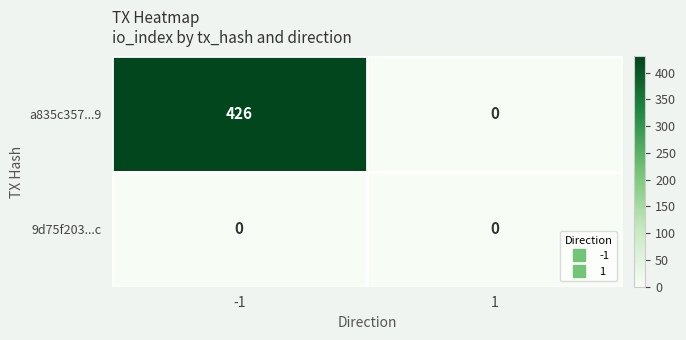

Reading right to left, transcribe all the data shown in this chart.

a835c357...9: 1=0	-1=426
9d75f203...c: 1=0	-1=0